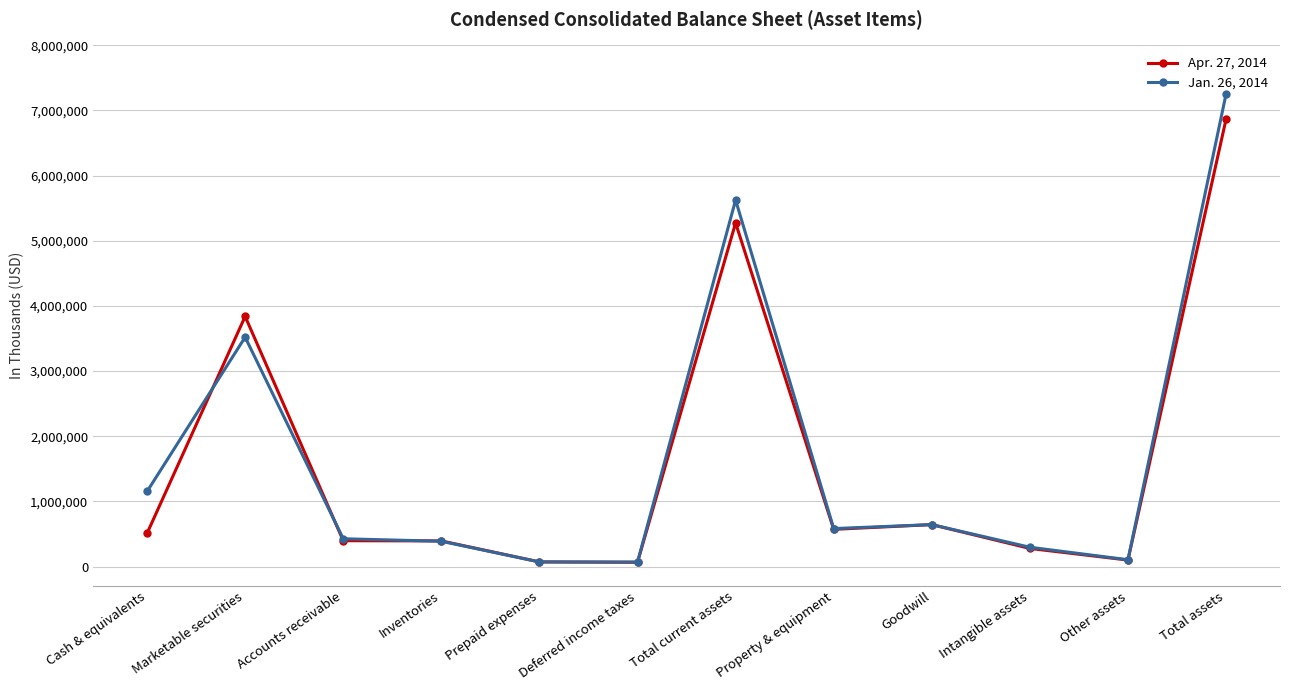

List the series in order of their overall mean, lowest first.

Apr. 27, 2014, Jan. 26, 2014